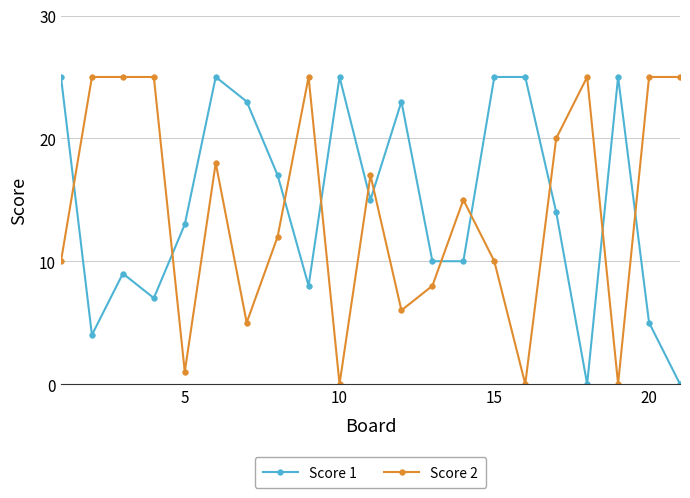

What is the difference between the second highest and second lowest values in the Score 2 series?

25